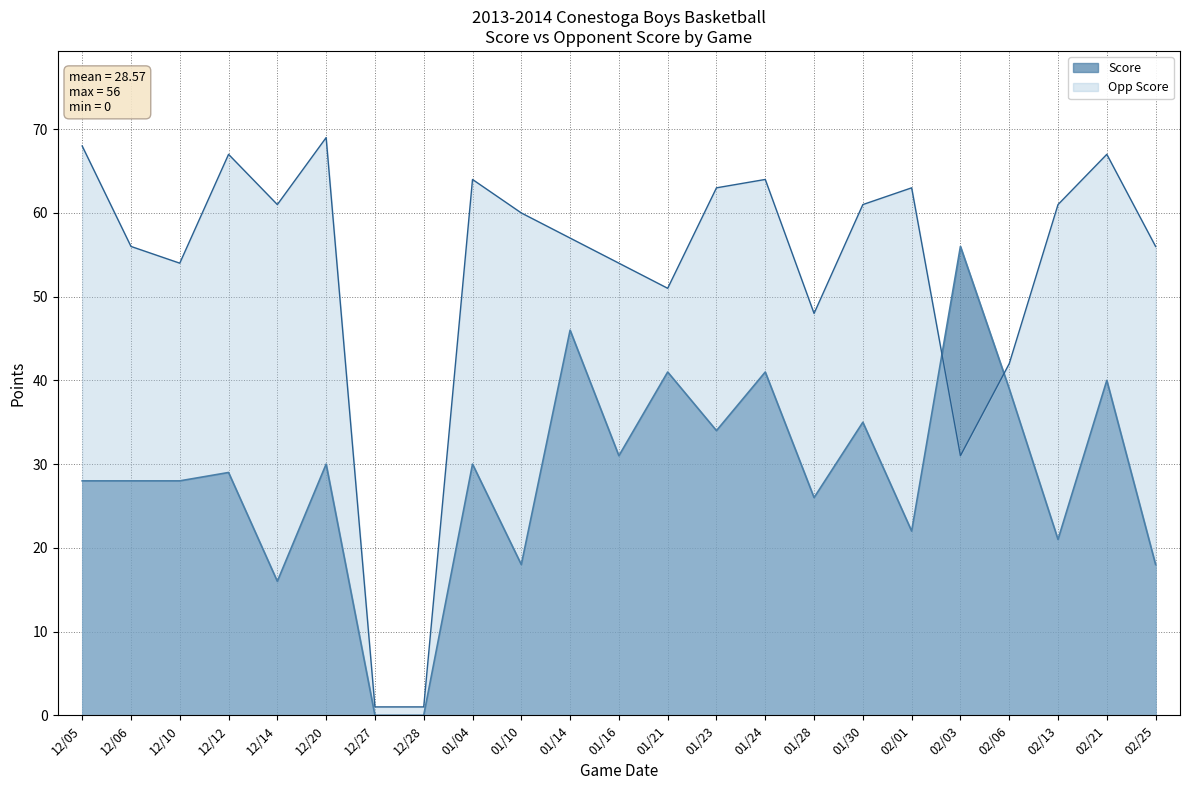

What is the value of the Score point at the 23rd from the left?

18